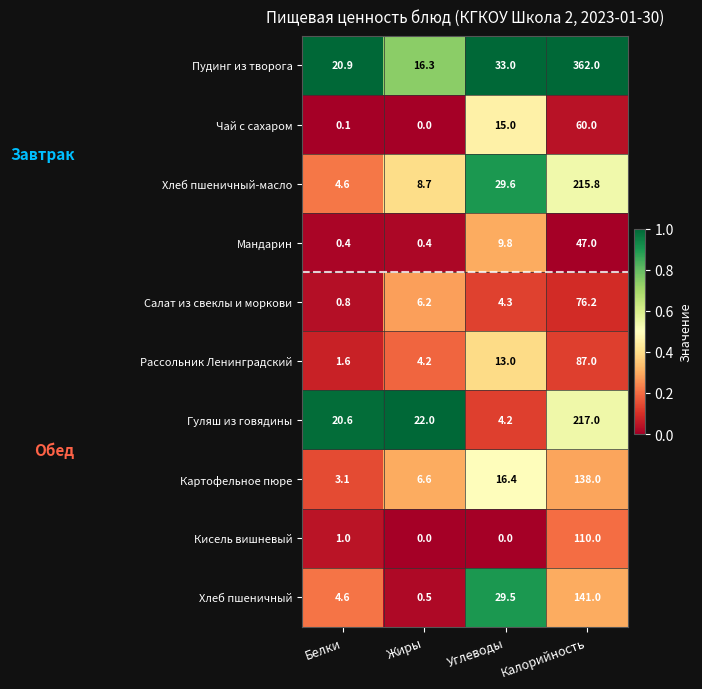

What is the maximum value shown in the chart?

362.0